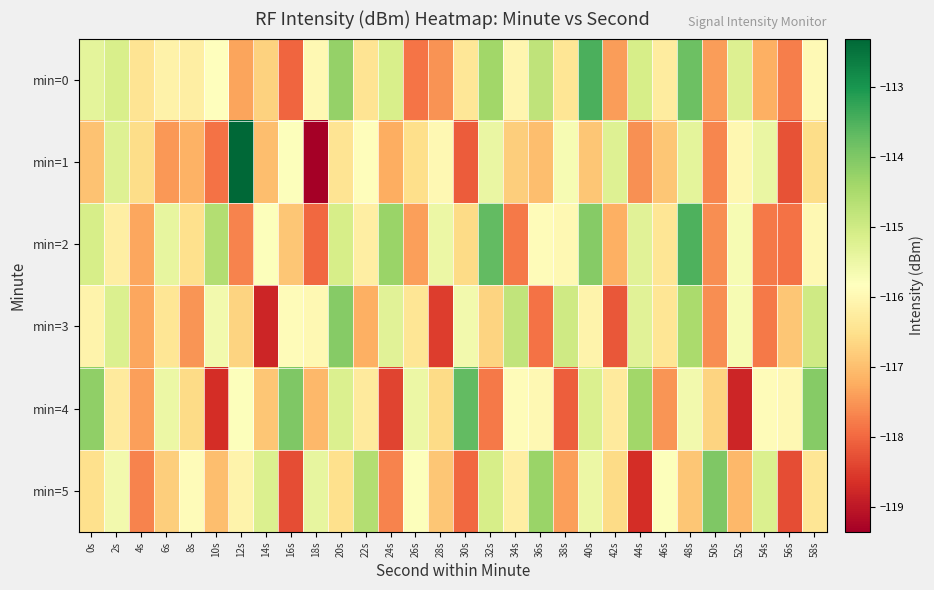

Reading left to right, transcribe all the data shown in this chart.

min=0: 0s=-115.4	2s=-115.1	4s=-116.4	6s=-116.1	8s=-116.2	10s=-115.9	12s=-117.3	14s=-116.7	16s=-118.0	18s=-116.0	20s=-114.2	22s=-116.4	24s=-115.1	26s=-117.9	28s=-117.5	30s=-116.4	32s=-114.4	34s=-116.1	36s=-114.8	38s=-116.4	40s=-113.5	42s=-117.4	44s=-115.1	46s=-116.3	48s=-113.8	50s=-117.4	52s=-115.2	54s=-117.2	56s=-117.7	58s=-116.0
min=1: 0s=-116.9	2s=-115.2	4s=-116.6	6s=-117.5	8s=-117.2	10s=-117.9	12s=-112.3	14s=-117.0	16s=-115.8	18s=-119.4	20s=-116.4	22s=-115.9	24s=-117.2	26s=-116.5	28s=-116.0	30s=-118.1	32s=-115.5	34s=-116.8	36s=-117.0	38s=-115.7	40s=-116.9	42s=-115.2	44s=-117.6	46s=-116.9	48s=-115.3	50s=-117.7	52s=-116.0	54s=-115.5	56s=-118.2	58s=-116.6
min=2: 0s=-115.1	2s=-116.2	4s=-117.3	6s=-115.4	8s=-116.5	10s=-114.6	12s=-117.7	14s=-115.8	16s=-116.9	18s=-118.0	20s=-115.1	22s=-116.2	24s=-114.3	26s=-117.4	28s=-115.5	30s=-116.6	32s=-113.7	34s=-117.8	36s=-115.9	38s=-116.0	40s=-114.1	42s=-117.2	44s=-115.3	46s=-116.4	48s=-113.5	50s=-117.6	52s=-115.7	54s=-117.8	56s=-117.9	58s=-116.0
min=3: 0s=-116.1	2s=-115.2	4s=-117.3	6s=-116.4	8s=-117.5	10s=-115.6	12s=-116.7	14s=-118.8	16s=-115.9	18s=-116.0	20s=-114.1	22s=-117.2	24s=-115.3	26s=-116.4	28s=-118.5	30s=-115.6	32s=-116.7	34s=-114.8	36s=-117.9	38s=-115.0	40s=-116.1	42s=-118.2	44s=-115.3	46s=-116.4	48s=-114.5	50s=-117.6	52s=-115.7	54s=-117.8	56s=-116.9	58s=-115.0
min=4: 0s=-114.2	2s=-116.3	4s=-117.4	6s=-115.5	8s=-116.6	10s=-118.7	12s=-115.8	14s=-116.9	16s=-114.0	18s=-117.1	20s=-115.2	22s=-116.3	24s=-118.4	26s=-115.5	28s=-116.6	30s=-113.7	32s=-117.8	34s=-115.9	36s=-116.0	38s=-118.1	40s=-115.2	42s=-116.3	44s=-114.4	46s=-117.5	48s=-115.6	50s=-116.7	52s=-118.8	54s=-115.9	56s=-116.0	58s=-114.1
min=5: 0s=-116.5	2s=-115.6	4s=-117.7	6s=-116.8	8s=-115.9	10s=-117.0	12s=-116.1	14s=-115.2	16s=-118.3	18s=-115.4	20s=-116.5	22s=-114.6	24s=-117.7	26s=-115.8	28s=-116.9	30s=-118.0	32s=-115.1	34s=-116.2	36s=-114.3	38s=-117.4	40s=-115.5	42s=-116.6	44s=-118.7	46s=-115.8	48s=-116.9	50s=-114.0	52s=-117.1	54s=-115.2	56s=-118.3	58s=-116.4